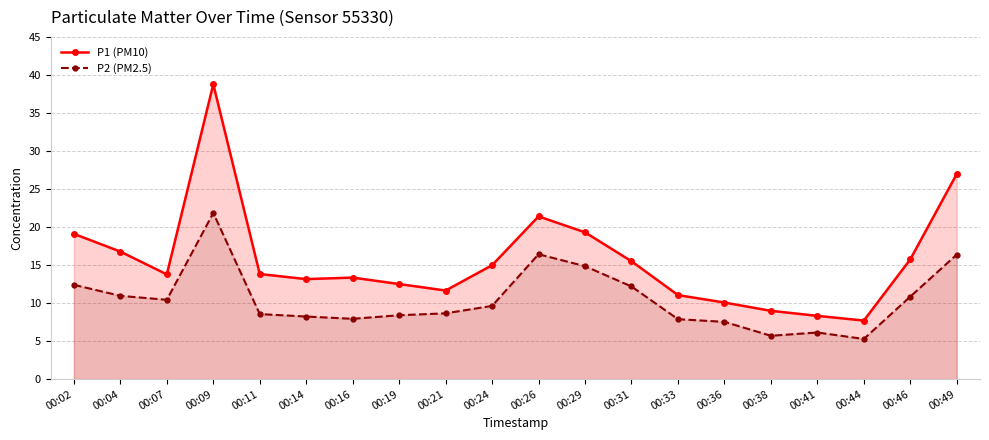

True or false: P2 (PM2.5) has more than 1 interior local peaks.

True